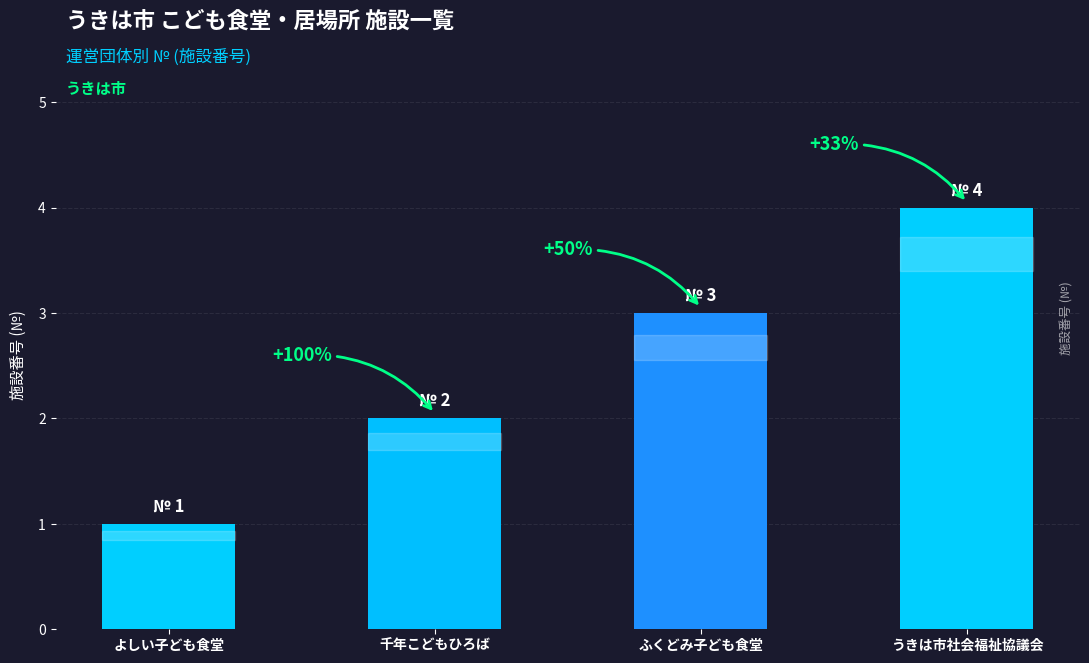

How many bars are there in total?

4